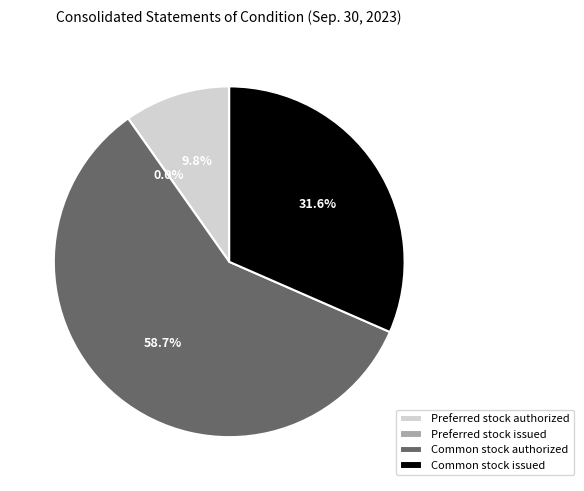

How many segments does this pie chart have?

4